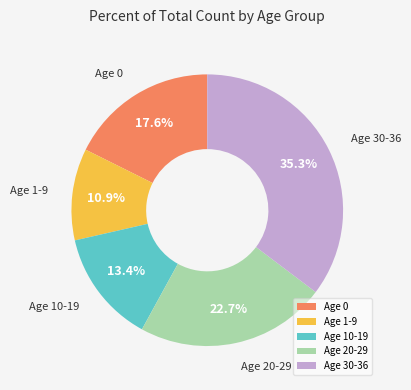

Rank the categories by value from highest to lowest.

Age 30-36, Age 20-29, Age 0, Age 10-19, Age 1-9